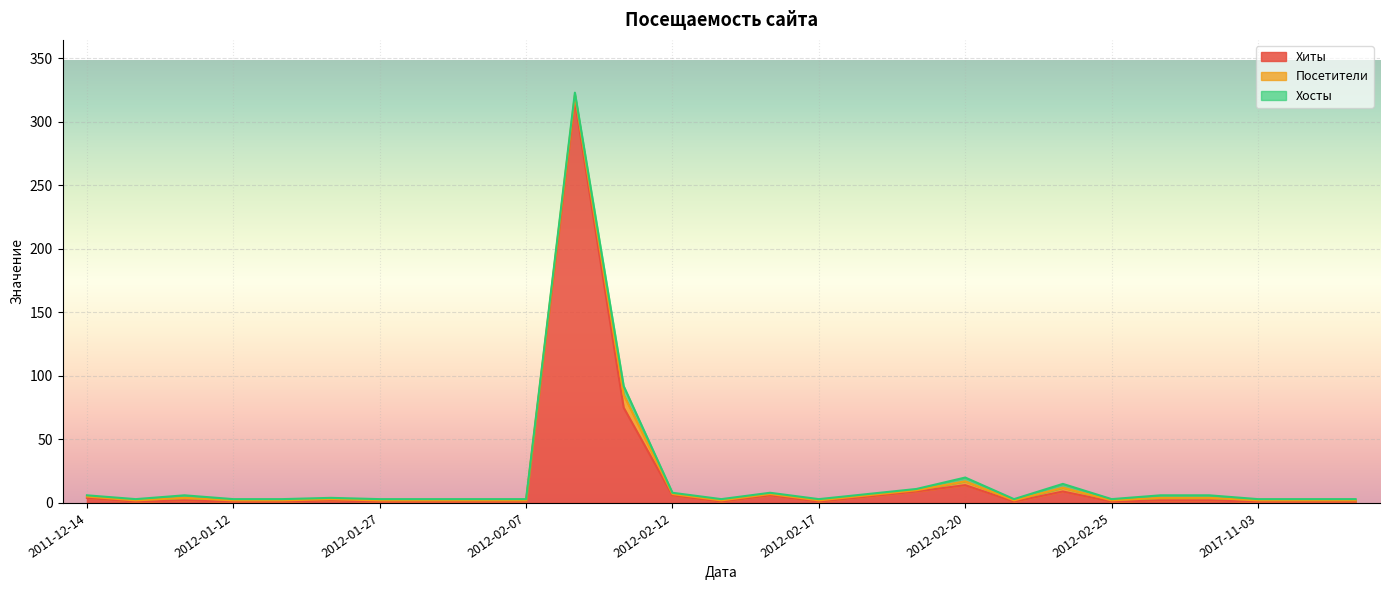

Reading right to left, extract all data points from this chart.

Хиты: 2020-09-24=1	2017-11-04=1	2017-11-03=1	2012-02-27=2	2012-02-26=2	2012-02-25=1	2012-02-24=9	2012-02-22=1	2012-02-20=14	2012-02-19=9	2012-02-18=5	2012-02-17=1	2012-02-16=6	2012-02-13=1	2012-02-12=6	2012-02-11=75	2012-02-10=317	2012-02-07=1	2012-02-02=1	2012-01-31=1	2012-01-27=1	2012-01-26=2	2012-01-24=1	2012-01-12=1	2012-01-02=2	2011-12-22=1	2011-12-14=4
Посетители: 2020-09-24=1	2017-11-04=1	2017-11-03=1	2012-02-27=2	2012-02-26=2	2012-02-25=1	2012-02-24=3	2012-02-22=1	2012-02-20=3	2012-02-19=1	2012-02-18=1	2012-02-17=1	2012-02-16=1	2012-02-13=1	2012-02-12=1	2012-02-11=10	2012-02-10=4	2012-02-07=1	2012-02-02=1	2012-01-31=1	2012-01-27=1	2012-01-26=1	2012-01-24=1	2012-01-12=1	2012-01-02=2	2011-12-22=1	2011-12-14=1
Хосты: 2020-09-24=1	2017-11-04=1	2017-11-03=1	2012-02-27=2	2012-02-26=2	2012-02-25=1	2012-02-24=3	2012-02-22=1	2012-02-20=3	2012-02-19=1	2012-02-18=1	2012-02-17=1	2012-02-16=1	2012-02-13=1	2012-02-12=1	2012-02-11=7	2012-02-10=2	2012-02-07=1	2012-02-02=1	2012-01-31=1	2012-01-27=1	2012-01-26=1	2012-01-24=1	2012-01-12=1	2012-01-02=2	2011-12-22=1	2011-12-14=1